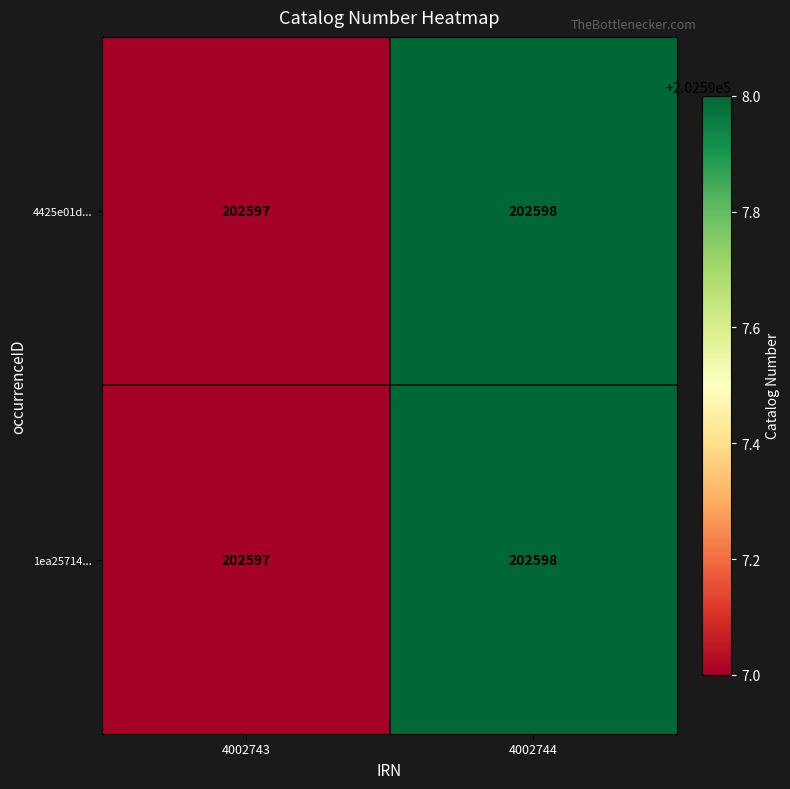

Where is 1ea25714... nearest to the value 202597?

4002743